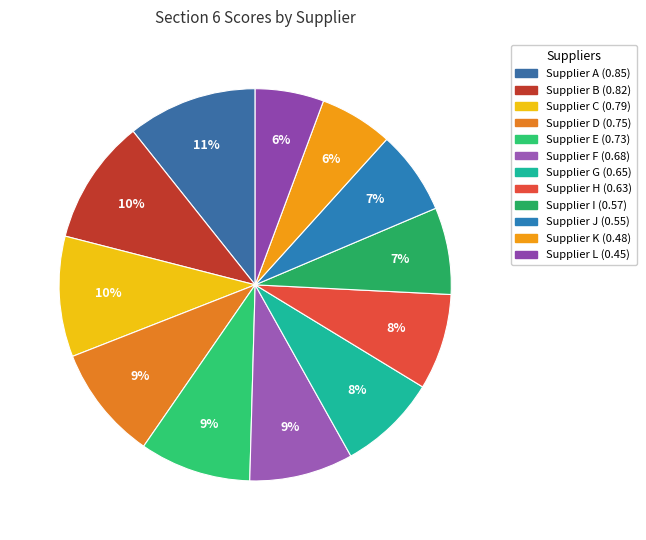

What percentage is the Supplier B slice, to the nearest percent?

10%